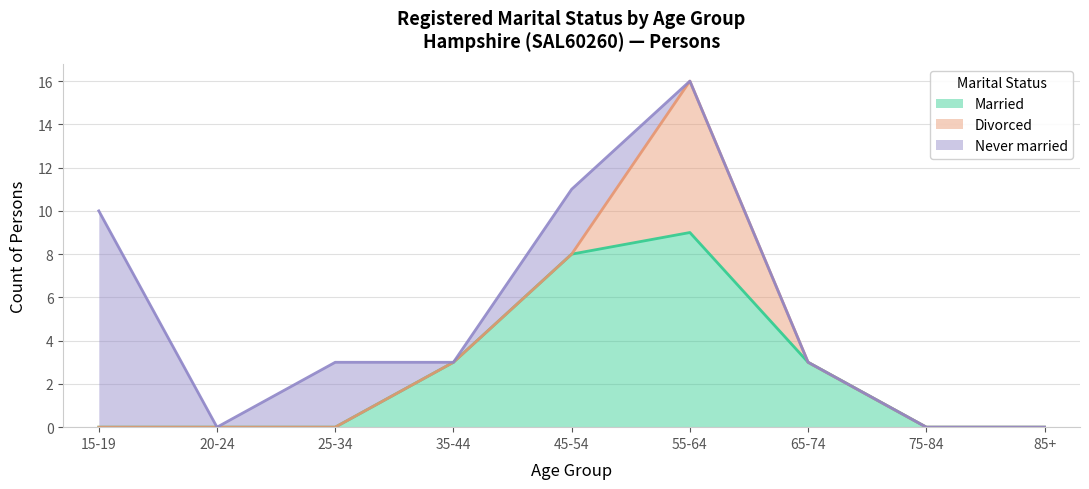

Reading right to left, list all the values displayed in this chart.

Married: 0	0	3	9	8	3	0	0	0
Divorced: 0	0	0	7	0	0	0	0	0
Never married: 0	0	0	0	3	0	3	0	10